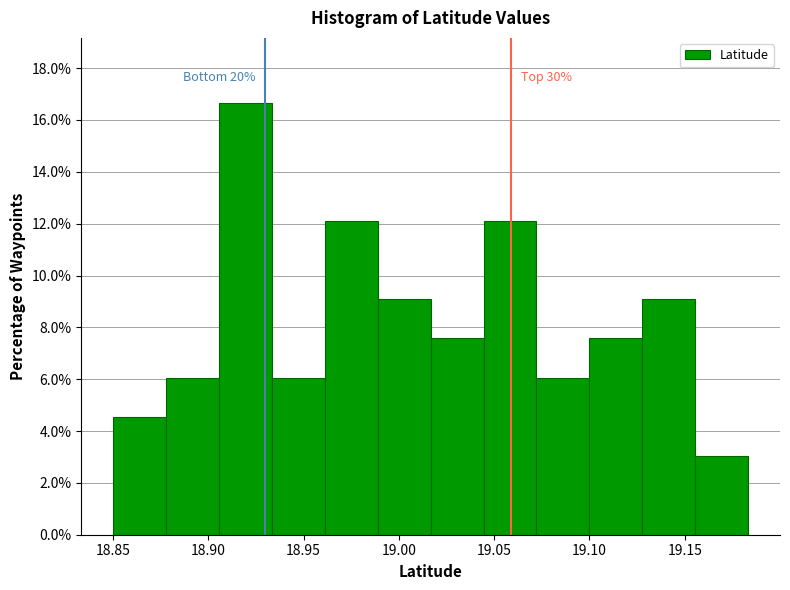

Which range on the x-axis has the tallest bar?

18.905 to 18.935